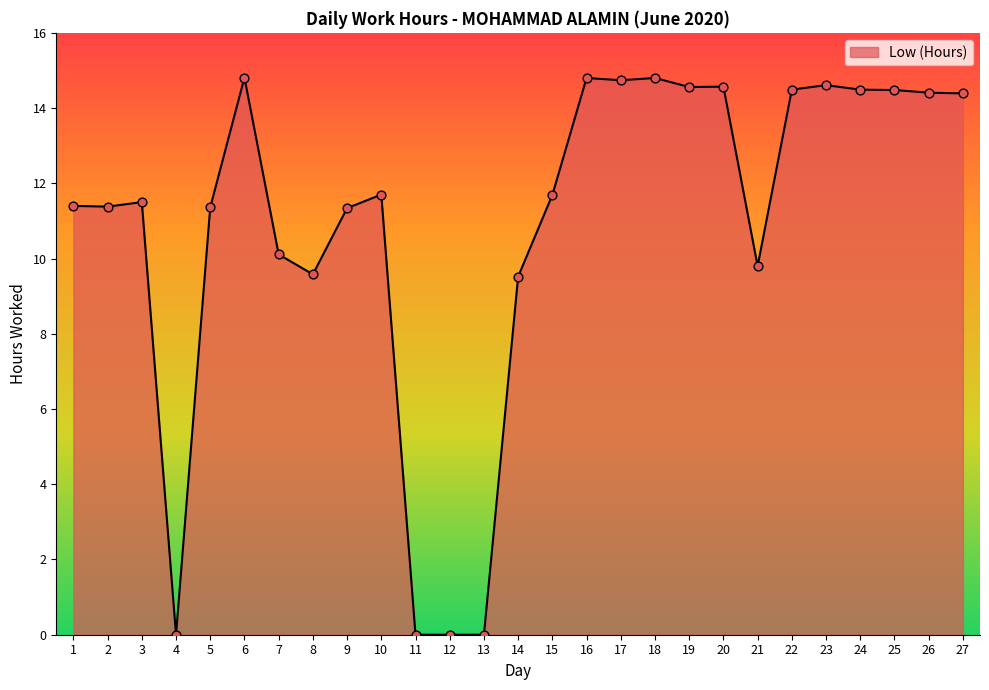

Which has a higher value, 3 or 4?

3